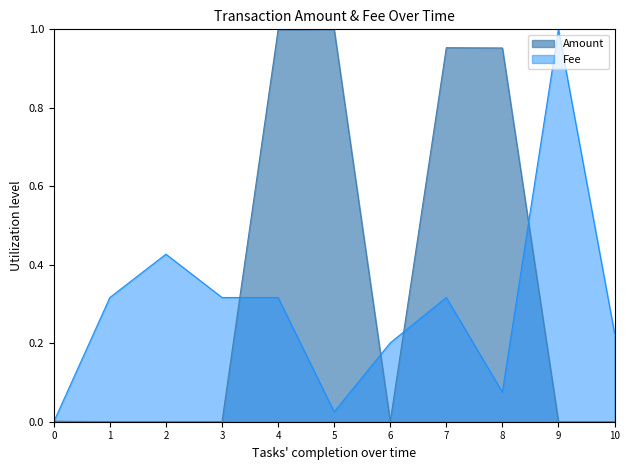

Rank the series at 3 from lowest to highest value.

Amount, Fee